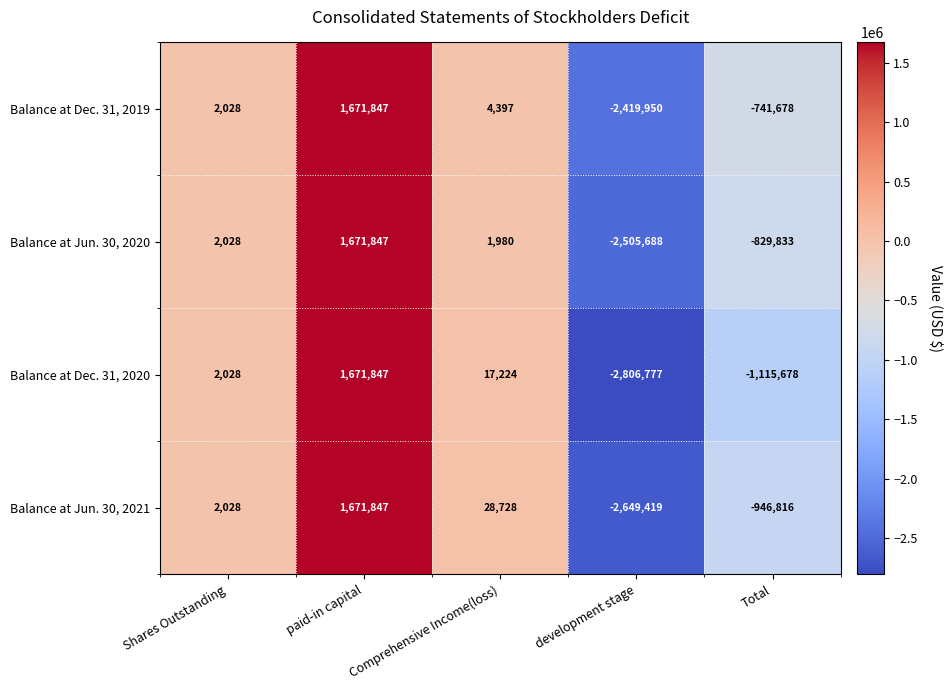

At which label is Balance at Jun. 30, 2020 closest to -416920?

Total